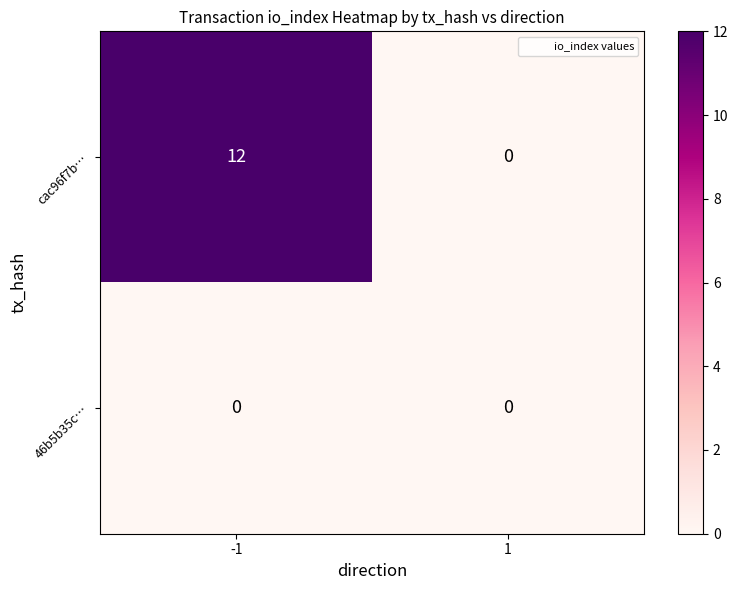

The value of cac96f7b… at 1 is 0. True or false?

True